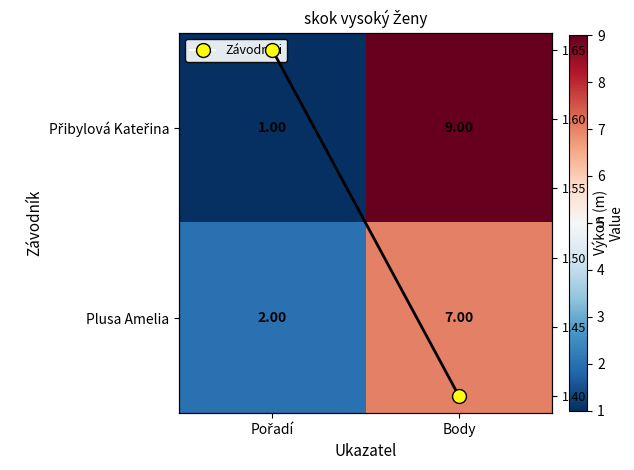

Which series has the largest total across all categories?

Přibylová Kateřina